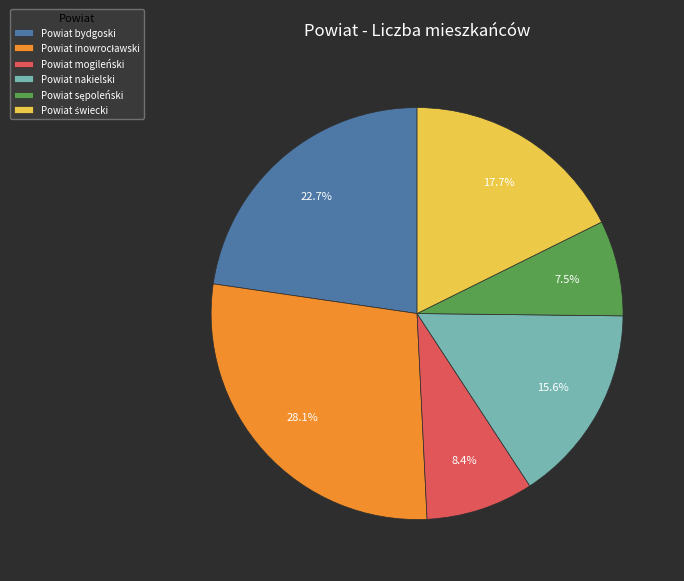

Between Powiat mogileński and Powiat nakielski, which is larger?

Powiat nakielski